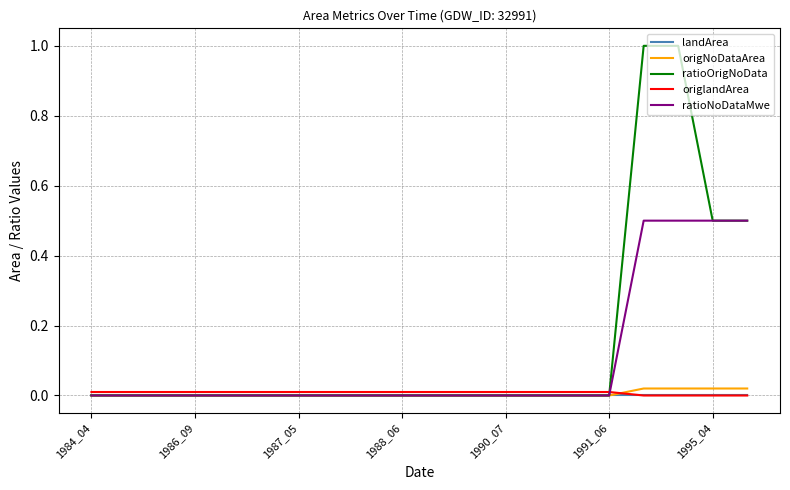

Which series has the largest total across all categories?

ratioOrigNoData